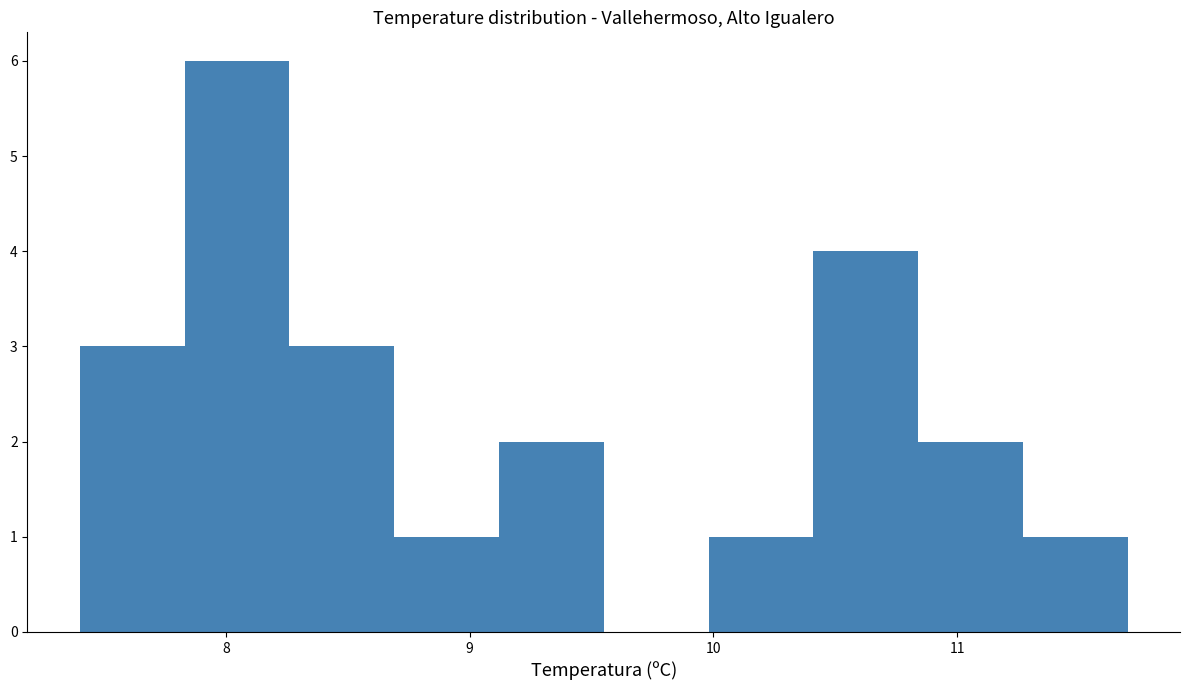

Reading left to right, list every bar in this chart as the range it spans on the x-axis followed by its height. Neither the bar edges nor the heights are printed on the chart, so give them approximately, as read against the axes.

7.40 to 7.83: 3
7.83 to 8.26: 6
8.26 to 8.69: 3
8.69 to 9.12: 1
9.12 to 9.55: 2
9.55 to 9.98: 0
9.98 to 10.41: 1
10.41 to 10.84: 4
10.84 to 11.27: 2
11.27 to 11.70: 1